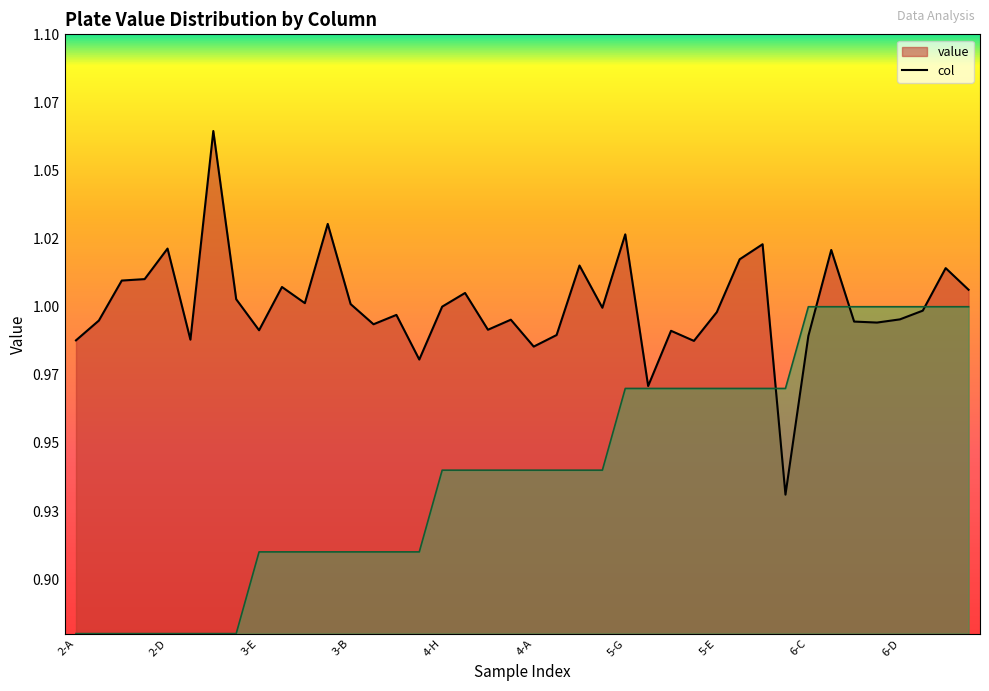

What is the difference between the highest and lowest values at 3-B?

0.1